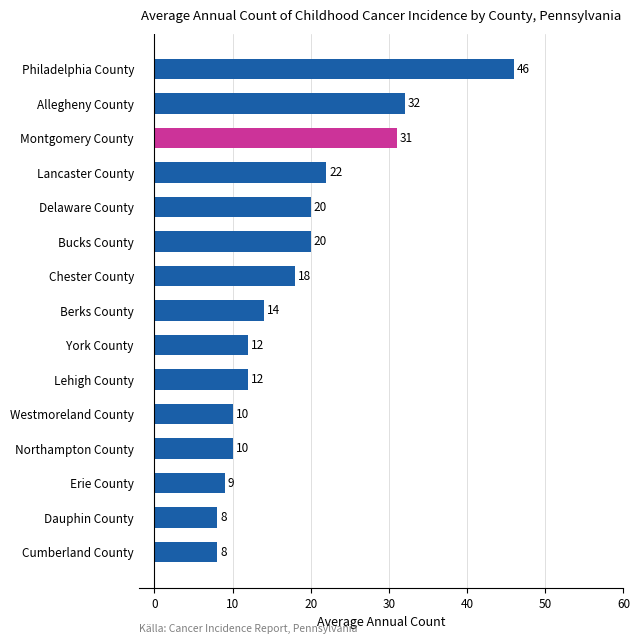

What is the average value?

18